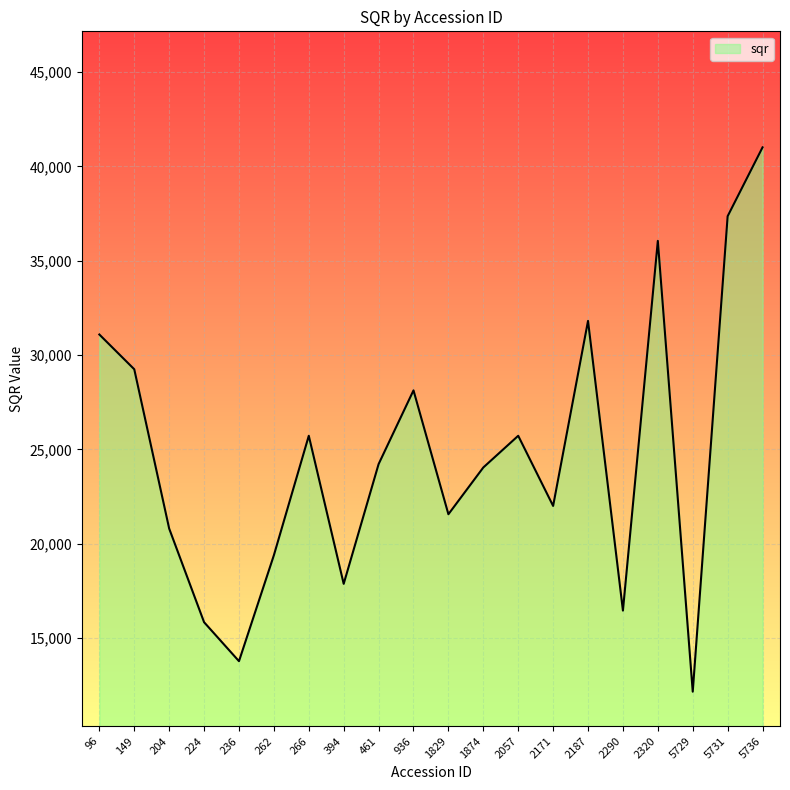

What is the approximate value at 2171?

21998.4